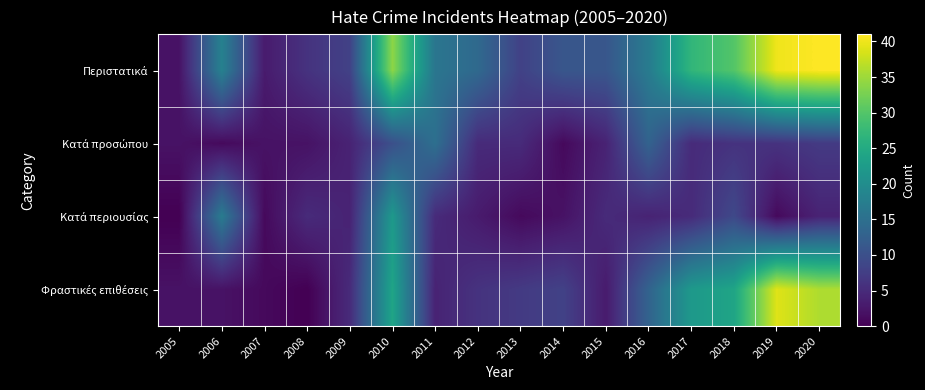

List the series in order of their peak value, highest first.

Περιστατικά, Φραστικές επιθέσεις, Κατά περιουσίας, Κατά προσώπου